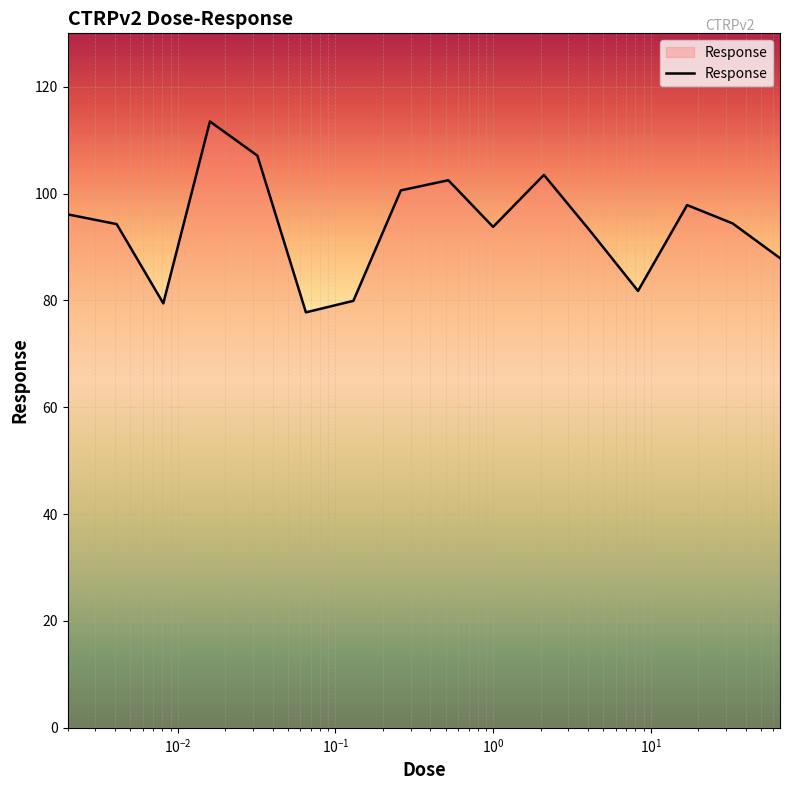

Does the chart have visible grid lines?

Yes